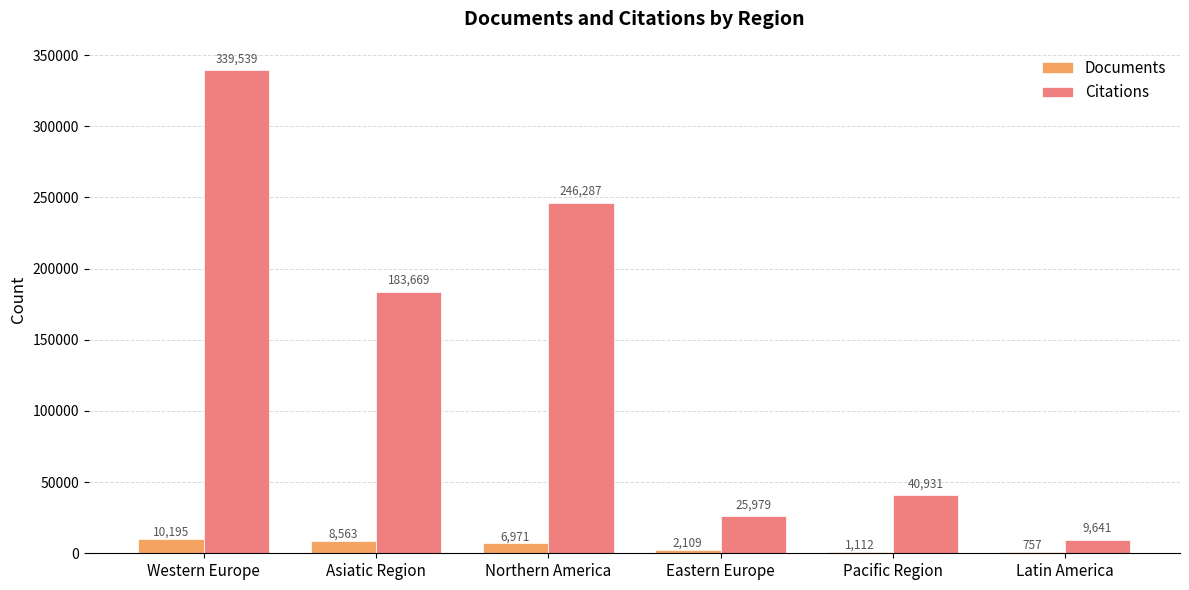

Reading left to right, what are all the values shown in this chart?

Documents: 10195	8563	6971	2109	1112	757
Citations: 339539	183669	246287	25979	40931	9641